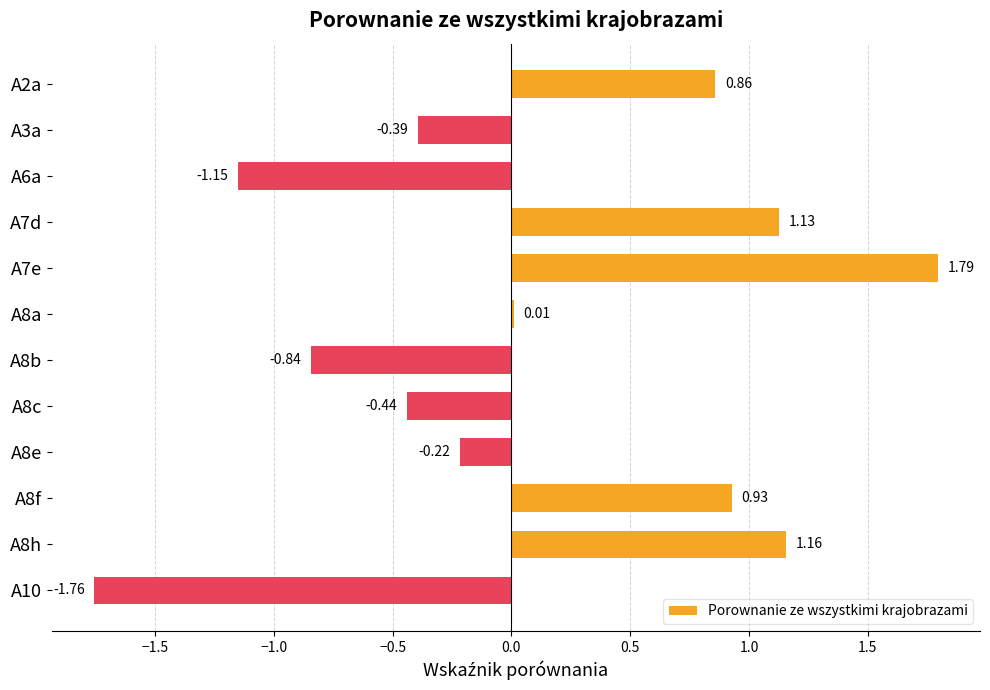

What is the sum of the values at A8f and A8c?

0.5